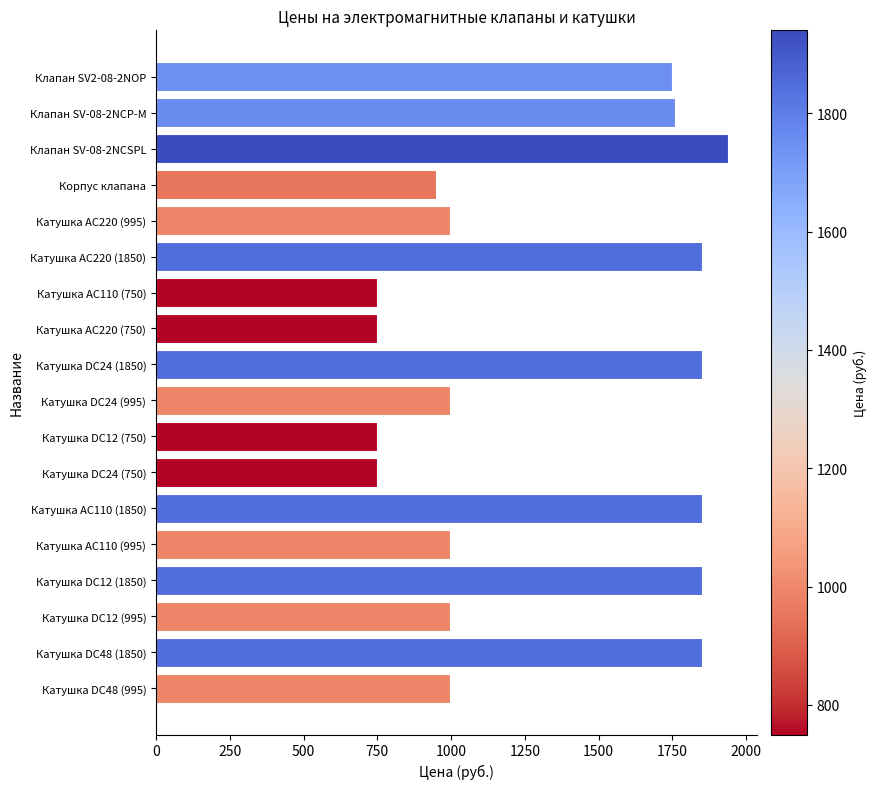

What is the label of the 12th bar from the bottom?

Катушка AC110 (750)